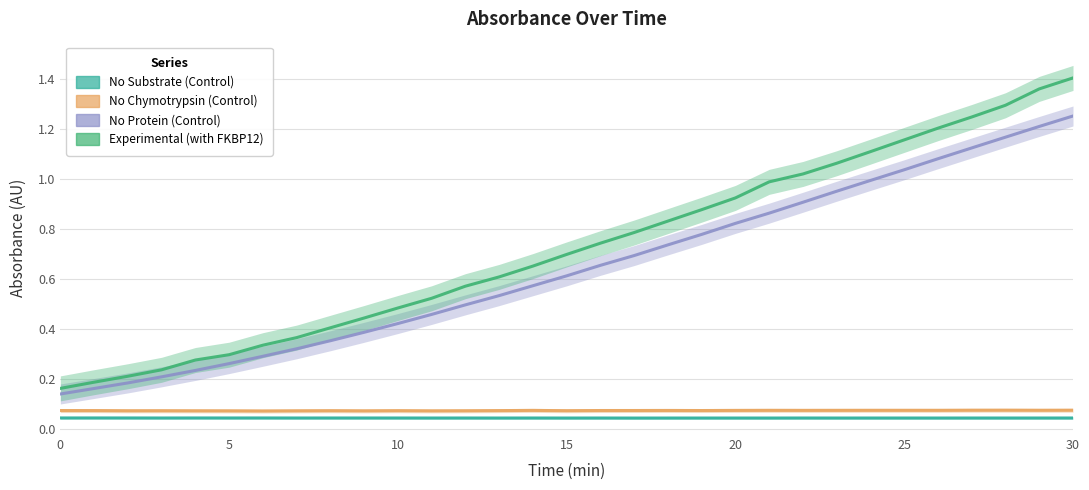

True or false: No Protein (Control) and Experimental (with FKBP12) intersect in this chart.

False